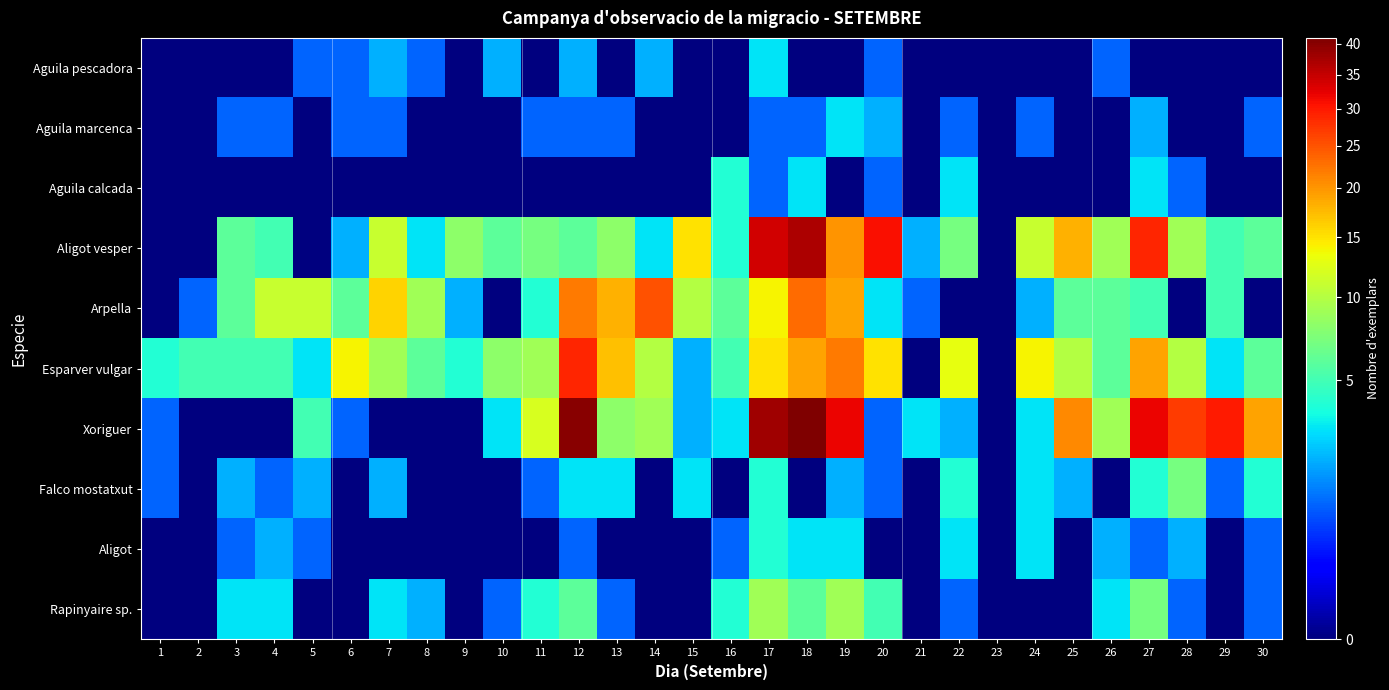

Which category has the highest value across all series?

18